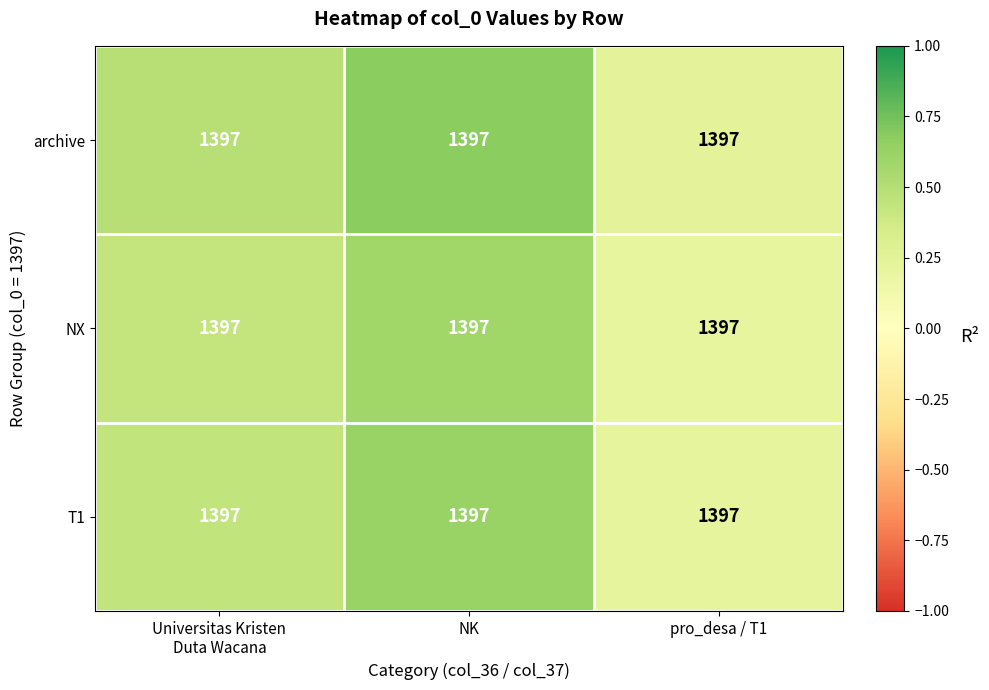

True or false: archive has a value of 0.8 at Universitas Kristen Duta Wacana.

False